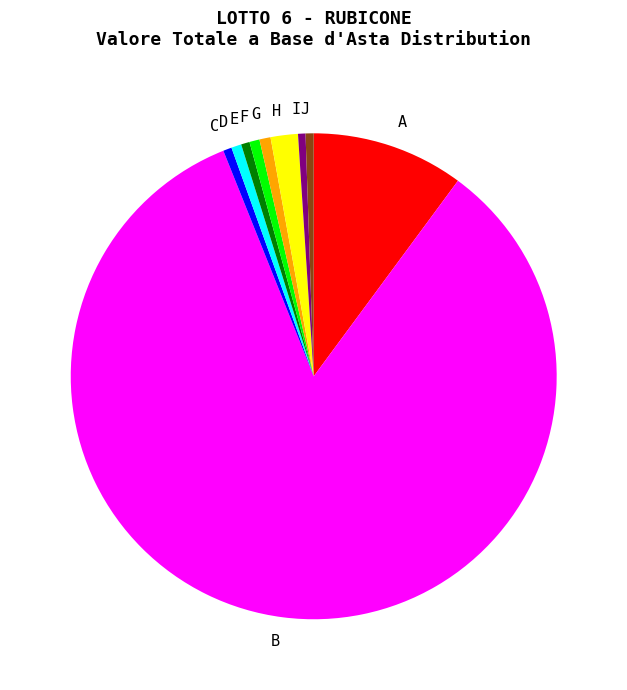

Count the number of slices in the pie.

10